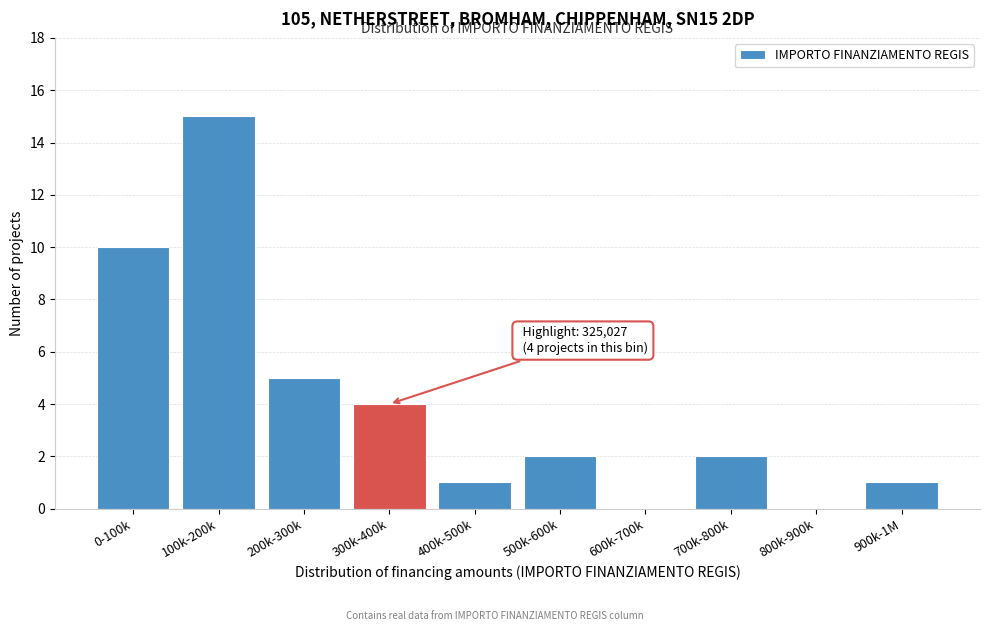

Reading left to right, transcribe all the data shown in this chart.

0-100k=10	100k-200k=15	200k-300k=5	300k-400k=4	400k-500k=1	500k-600k=2	600k-700k=0	700k-800k=2	800k-900k=0	900k-1M=1